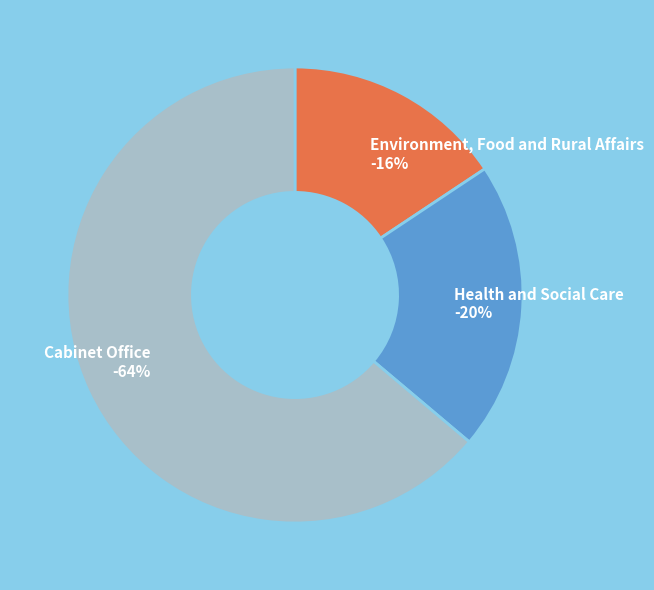

To the nearest percent, what percentage of the pie is Cabinet Office?

64%